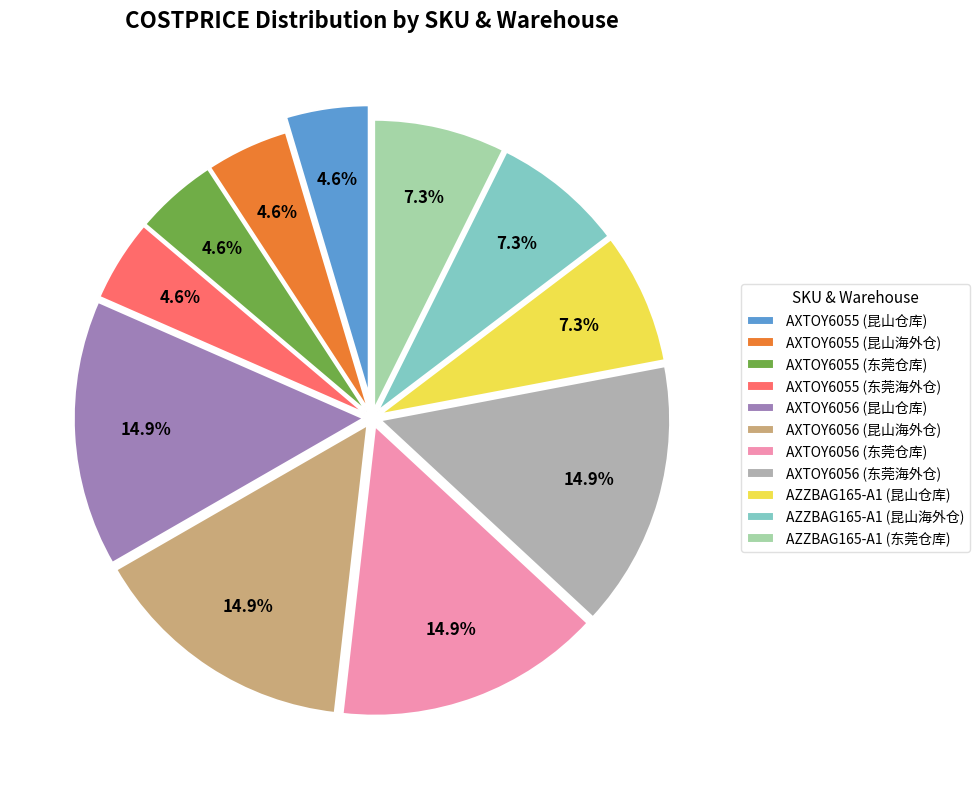

What portion of the pie excludes AXTOY6055 (昆山仓库)?

95.4%